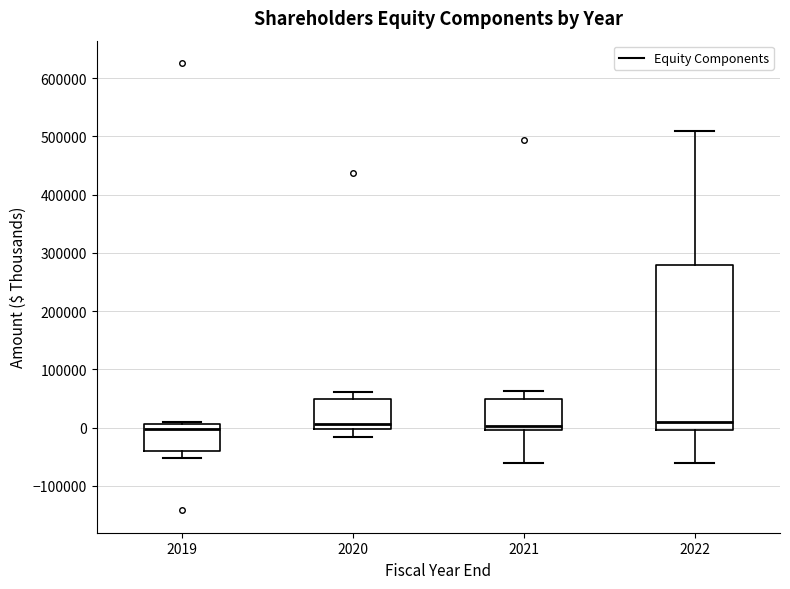

Reading left to right, read every box against the y-axis: the position of its median line, the range the box covers, and the ends of its whiskers. The values are not printed on the chart, so give them approximately, as read against the axis.

2019: median 0, box -40000 to 10000, whiskers -50000 to 10000
2020: median 10000, box 0 to 50000, whiskers -20000 to 60000
2021: median 0 (just above the box's lower edge), box 0 to 50000, whiskers -60000 to 60000
2022: median 10000, box 0 to 280000, whiskers -60000 to 510000